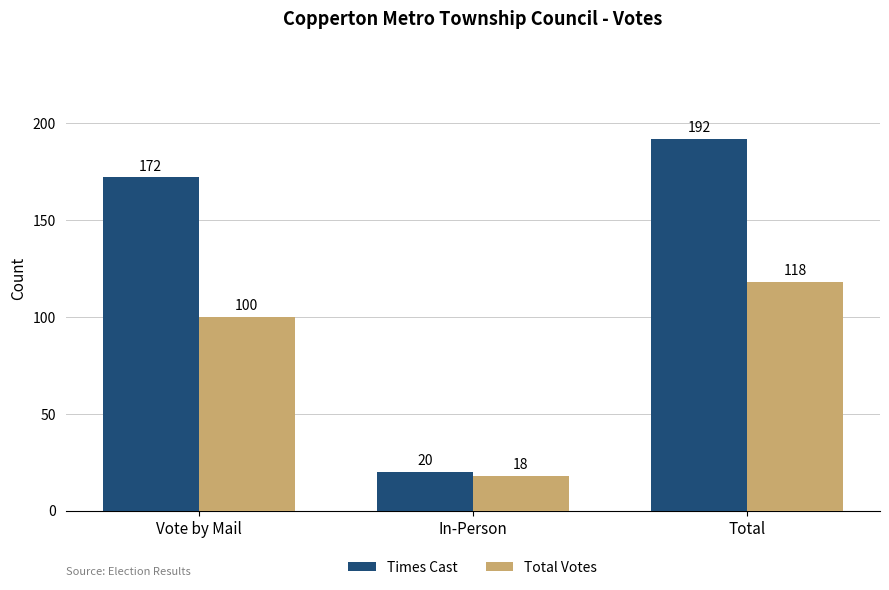

What is the label of the 2nd bar from the left?

In-Person